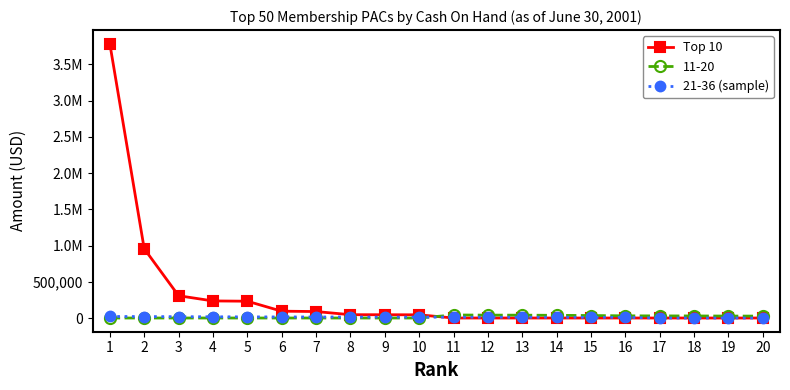

Does the chart have visible grid lines?

No